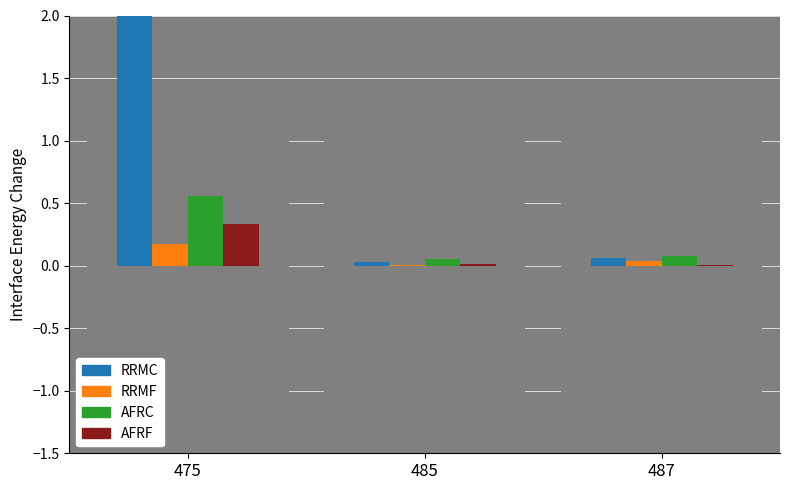

Which series changed the most between 475 and 485?

RRMC